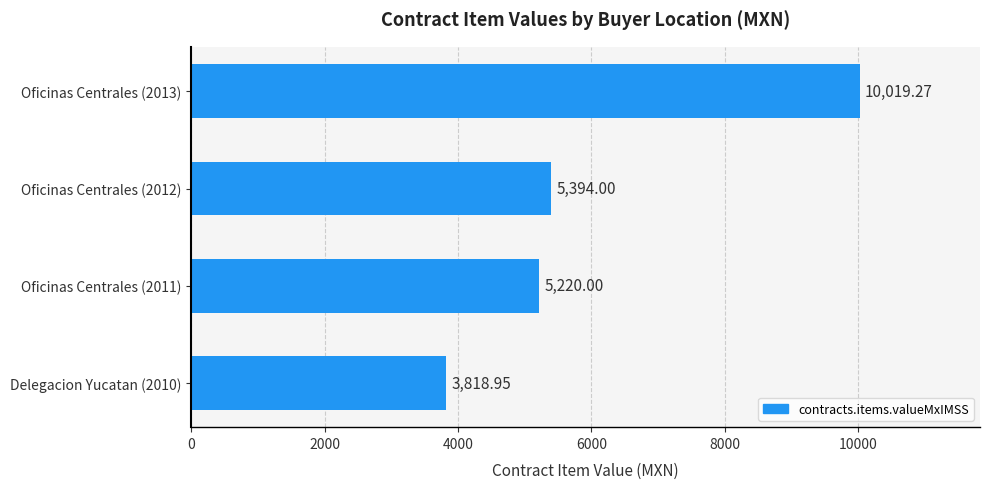

Between Oficinas Centrales (2013) and Oficinas Centrales (2011), which is larger?

Oficinas Centrales (2013)